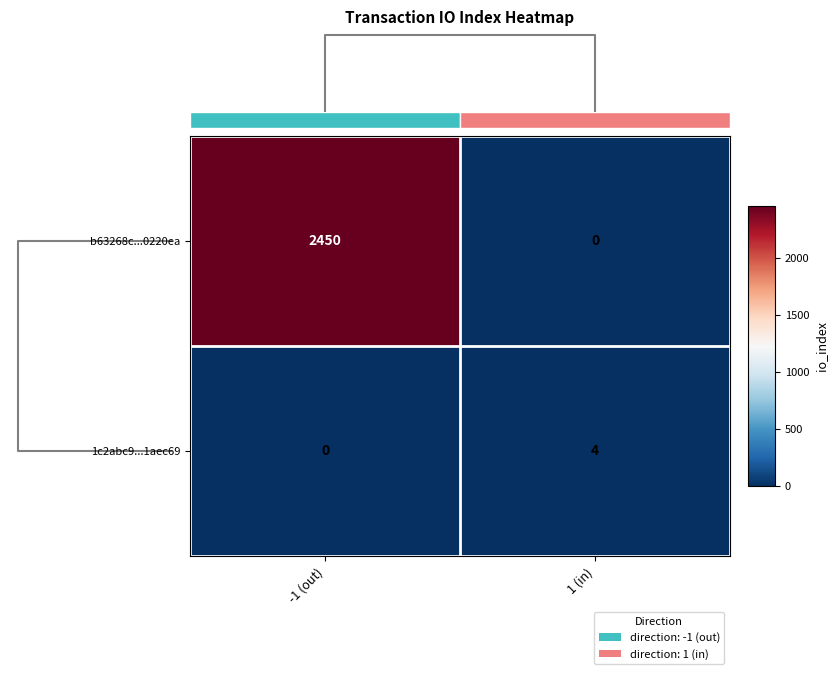

True or false: b63268c...0220ea has a value of -910 at 1 (in).

False